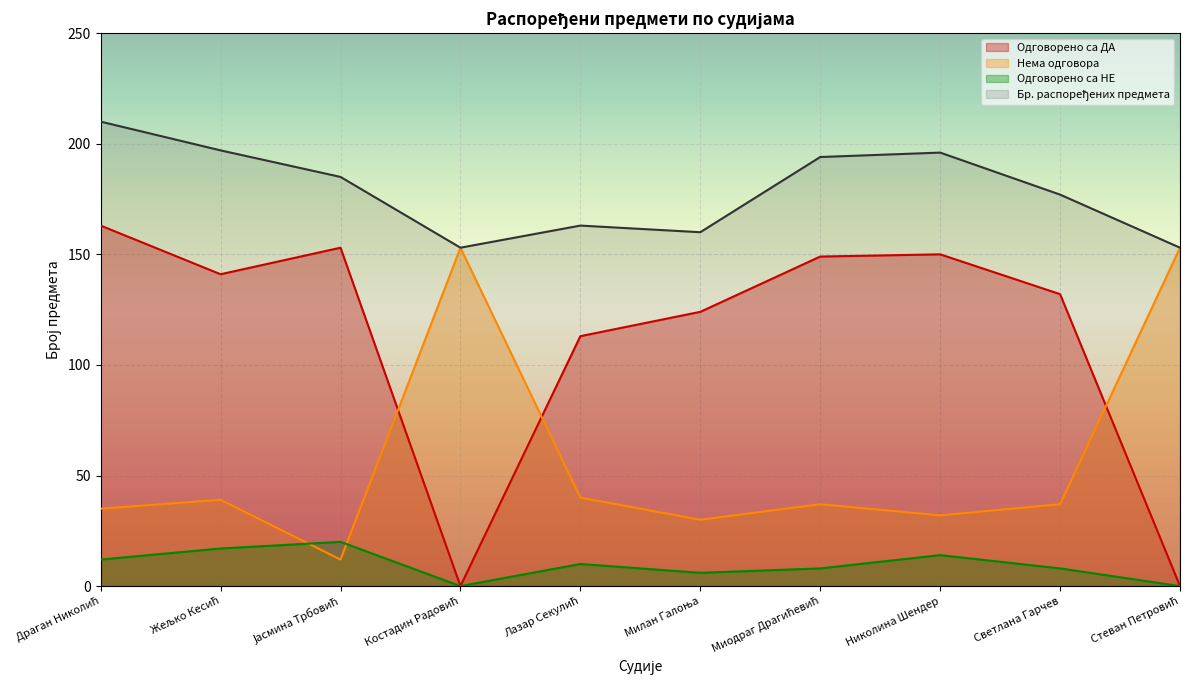

Which has a higher value, Николина Шендер or Милан Галоња?

Николина Шендер